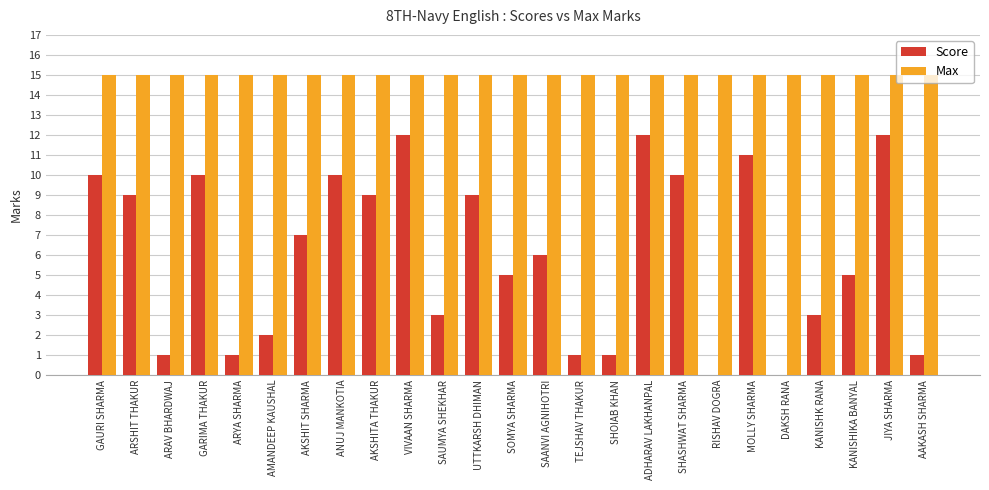

What is the maximum value shown in the chart?

15